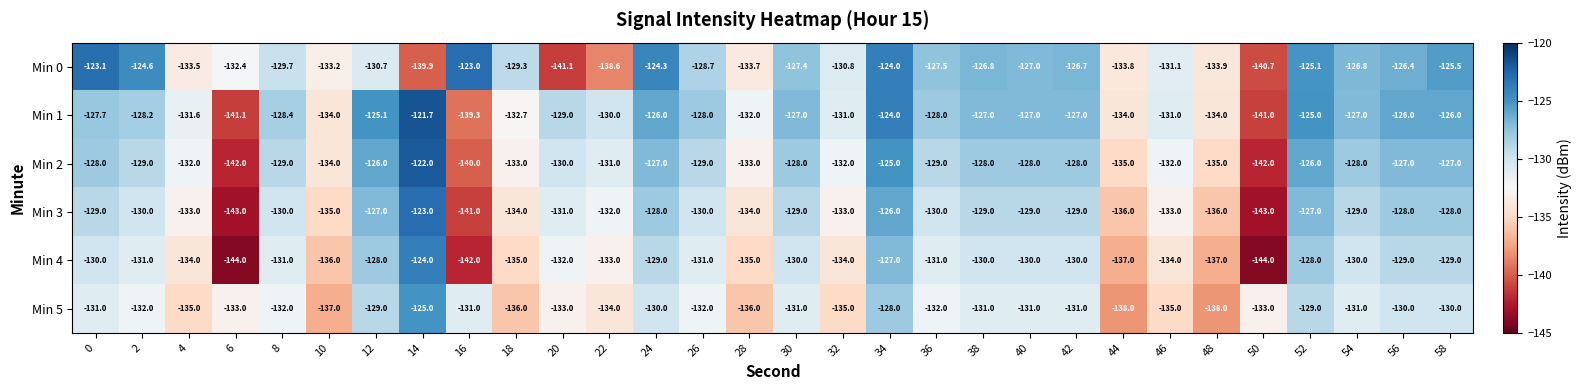

Rank the series at 26 from highest to lowest value.

Min 1, Min 0, Min 2, Min 3, Min 4, Min 5